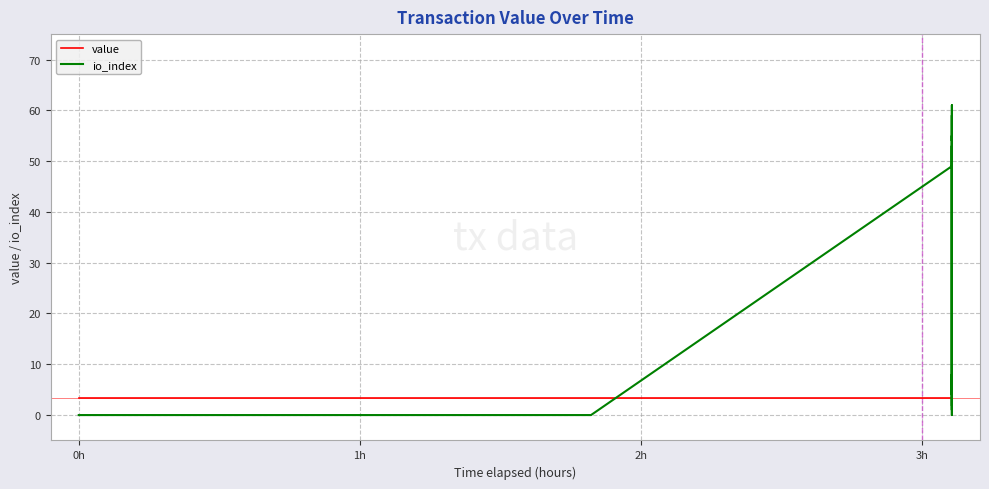

Reading right to left, transcribe all the data shown in this chart.

value: 3.3	3.3	3.3	3.3	3.3	3.3	3.3	3.3	3.3	3.3	3.3	3.3	3.3	3.3	3.3	3.3	3.3	3.3	3.3	3.3	3.3	3.3	3.3	3.3	3.3	3.3	3.3	3.3	3.3	3.3	3.3	3.3	3.3	3.3	3.3	3.3	3.3	3.3	3.3	3.3
io_index: 2.0	3.0	55.0	54.0	58.0	59.0	57.0	56.0	6.0	7.0	4.0	5.0	8.0	0.0	61.0	60.0	1.0	53.0	52.0	51.0	50.0	49.0	0.0	0.0	0.0	0.0	0.0	0.0	0.0	0.0	0.0	0.0	0.0	0.0	0.0	0.0	0.0	0.0	0.0	0.0